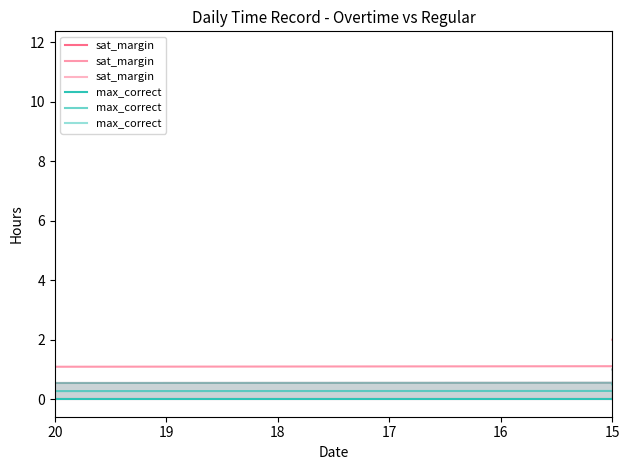

True or false: max_correct has a value of 0.4 at 14.

False